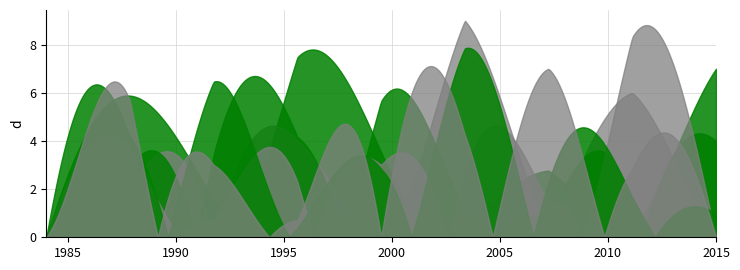

What is the greatest value displayed?

9.0